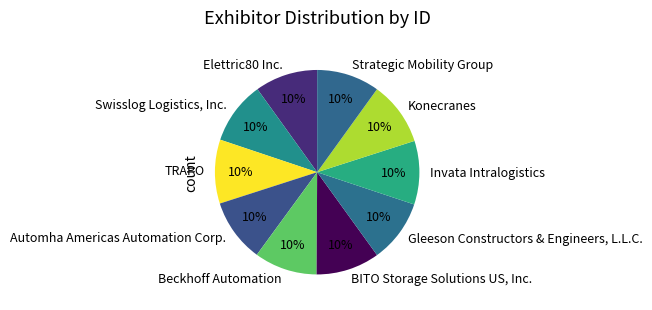

To the nearest percent, what portion does Strategic Mobility Group represent?

10%